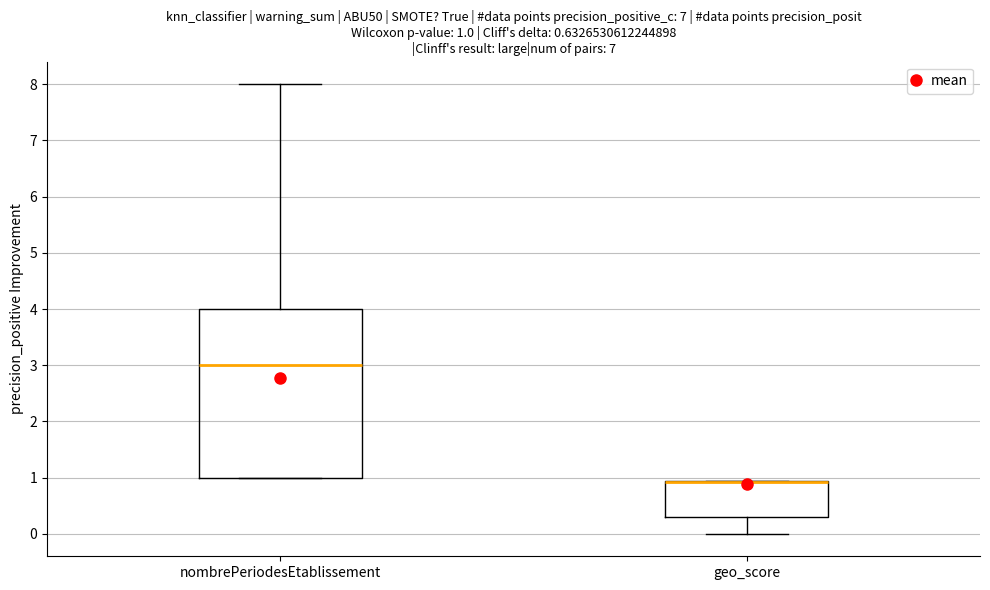

Which box is the tallest, from its lower edge to its upper edge?

nombrePeriodesEtablissement